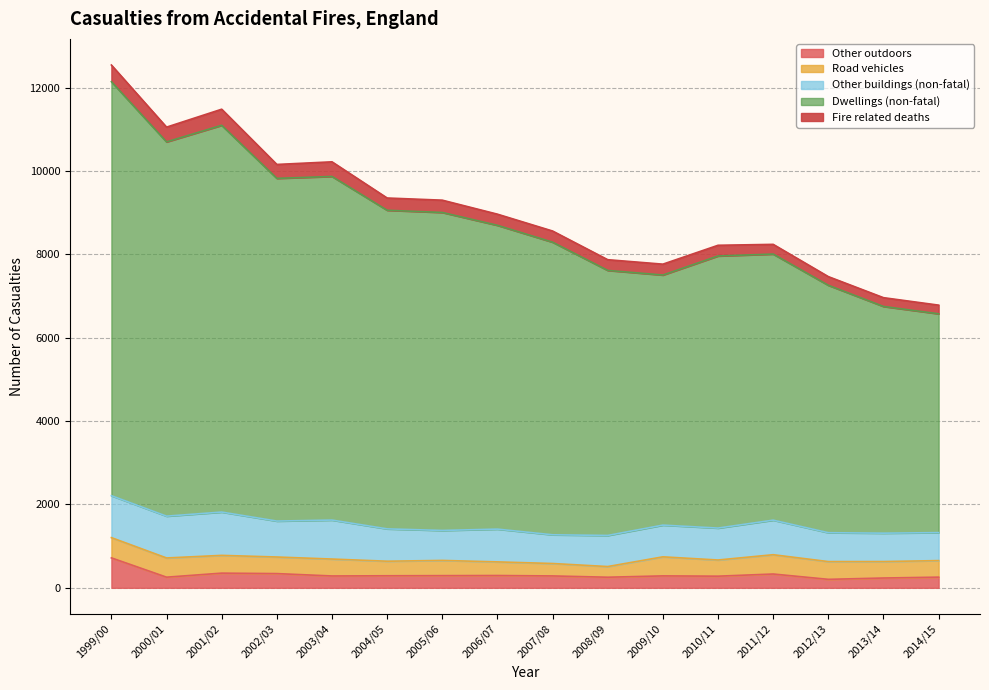

What is the value of the Road vehicles point at the 7th from the left?

365